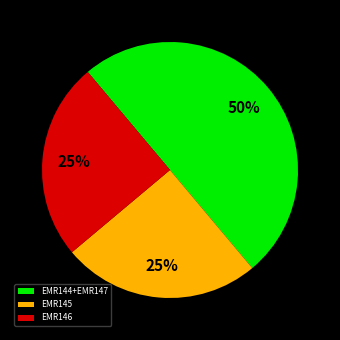

Count the number of slices in the pie.

3